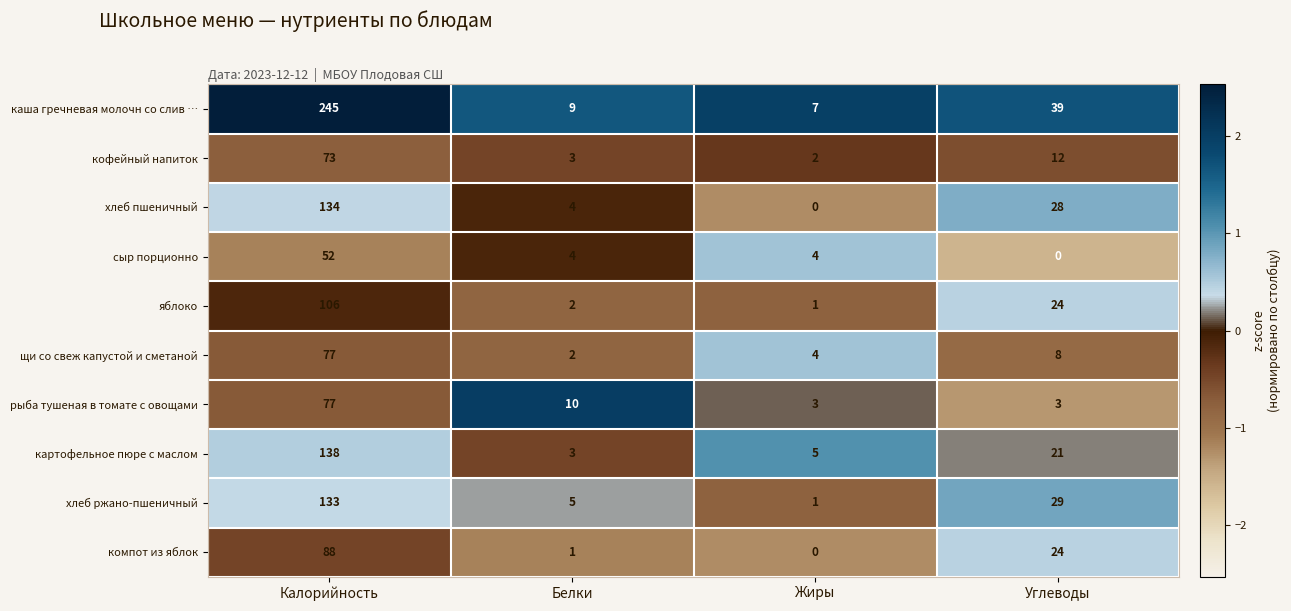

How many data points does each series have?

4